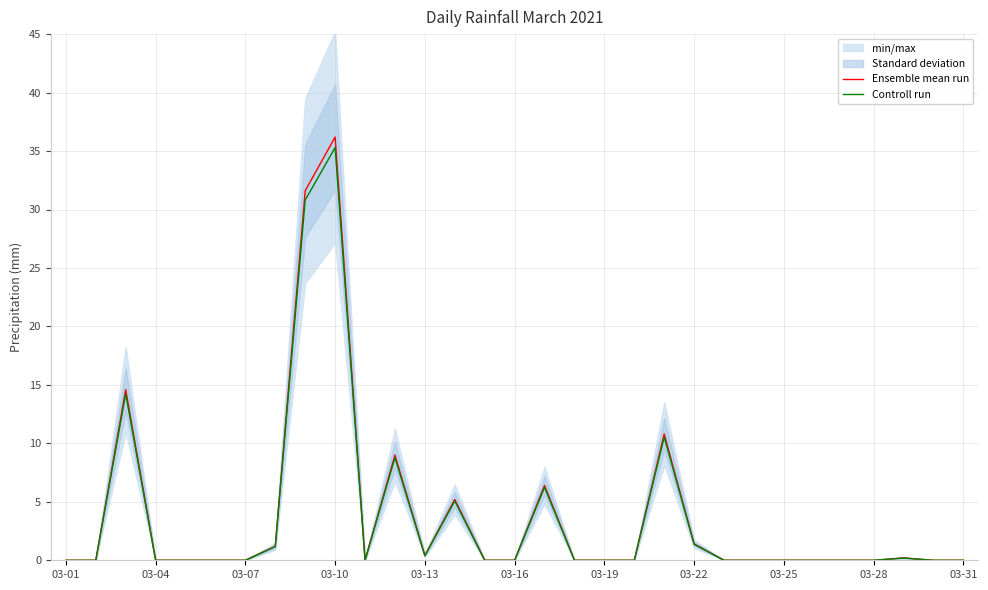

What is the maximum value for Ensemble mean run?

36.2